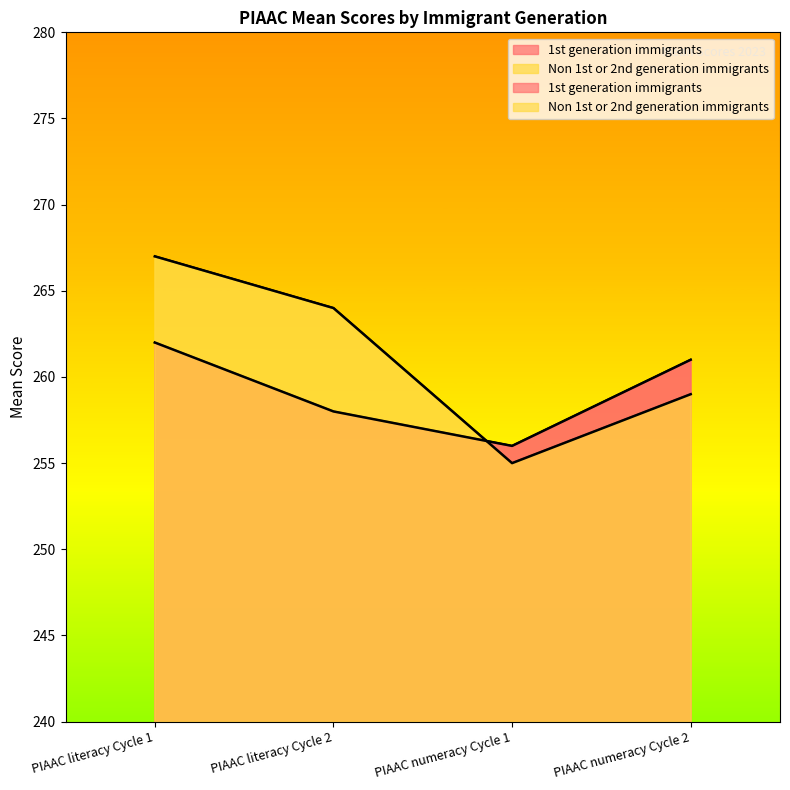

Does the chart display data point markers on the line(s)?

No